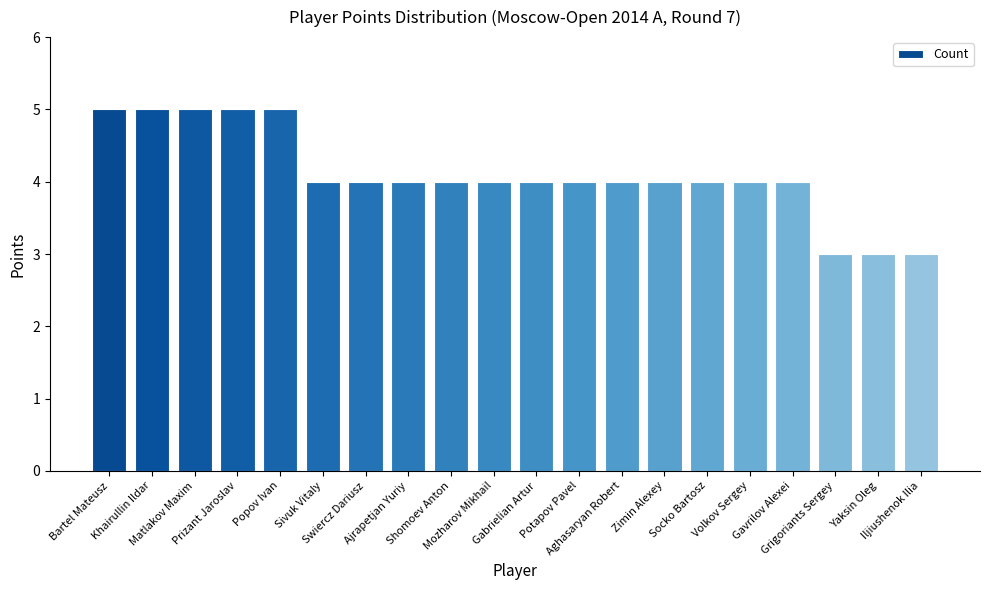

How many values are between 4 and 5?

17